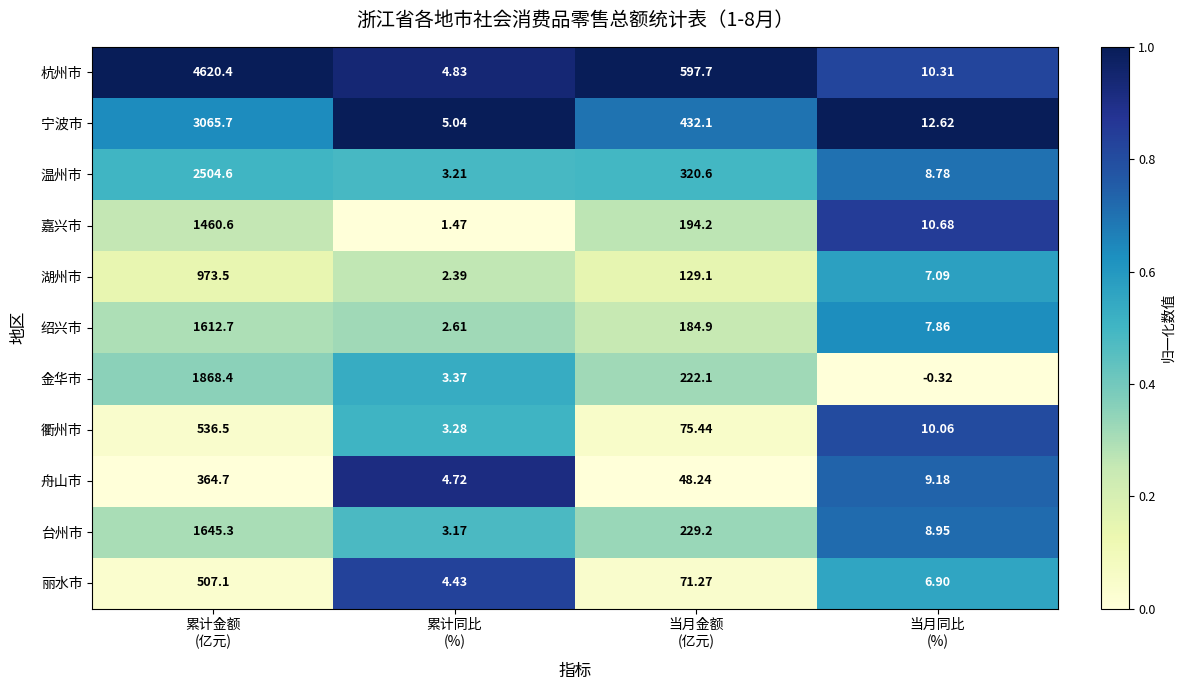

List the series in order of their peak value, lowest first.

舟山市, 丽水市, 衢州市, 湖州市, 嘉兴市, 绍兴市, 台州市, 金华市, 温州市, 宁波市, 杭州市